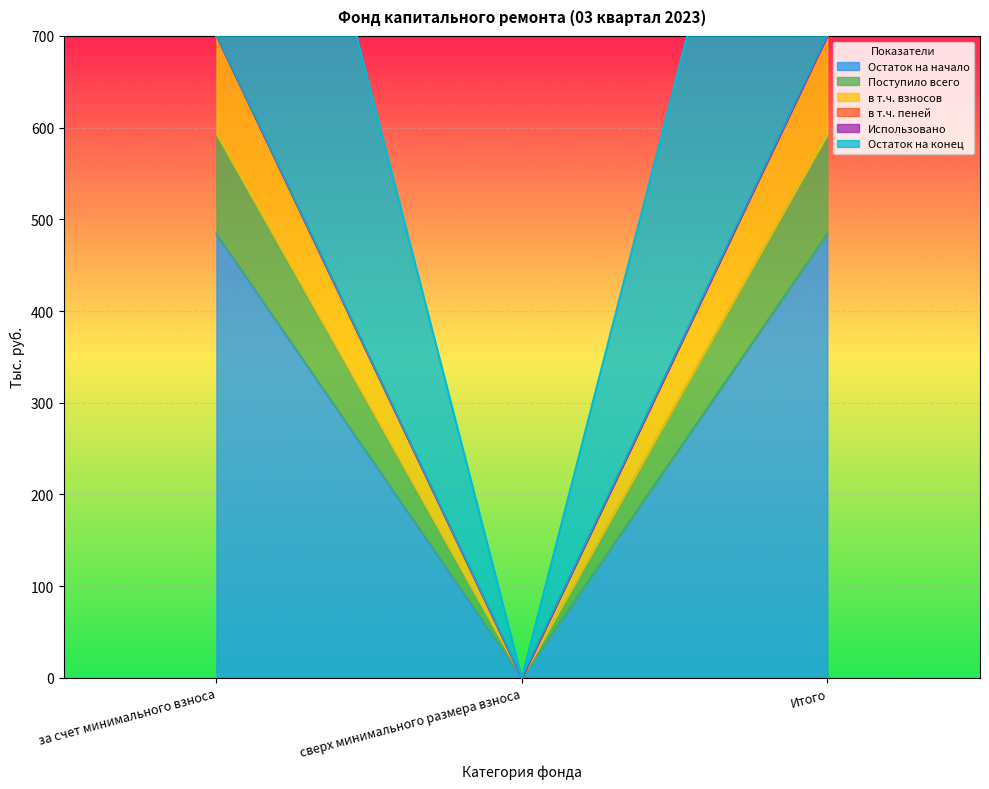

Is it true that Поступило всего equals -391.0 at сверх минимального размера взноса?

False